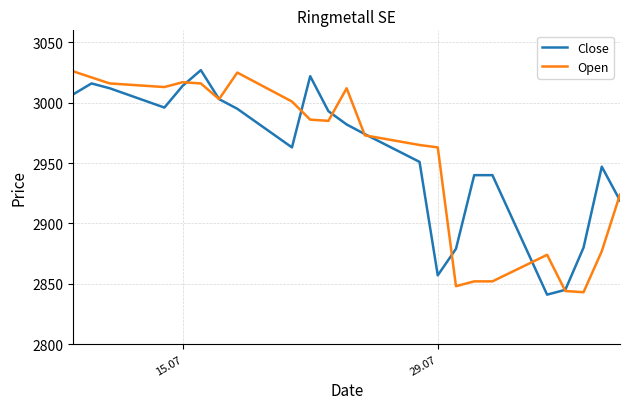

What is the minimum value for Close?

2841